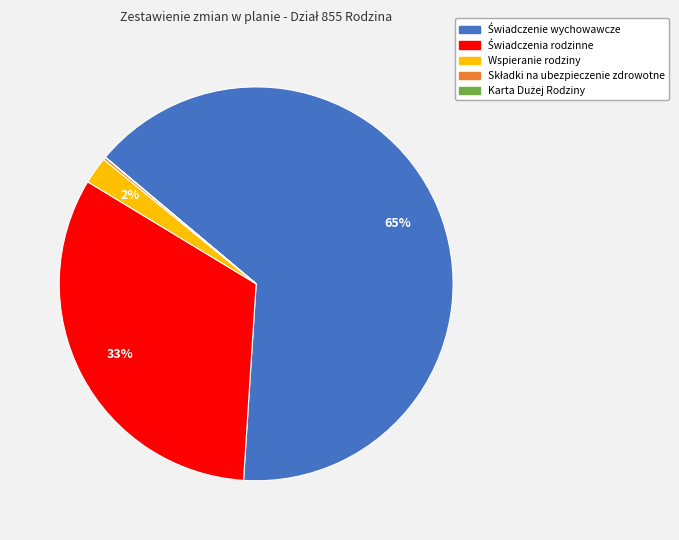

To the nearest percent, what portion does Wspieranie rodziny represent?

2%